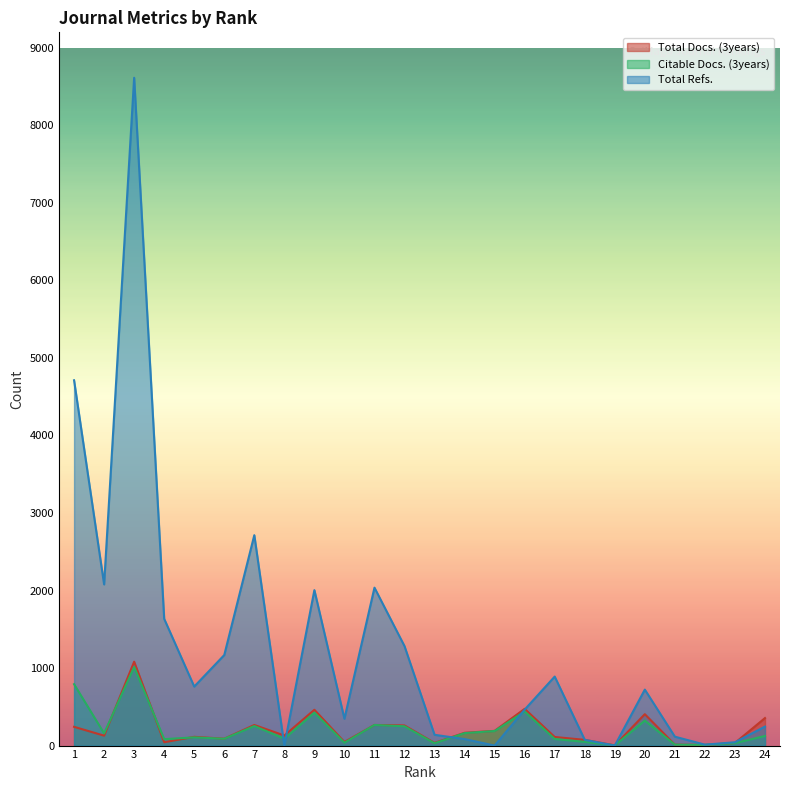

What is the total value across all series at 15?

378